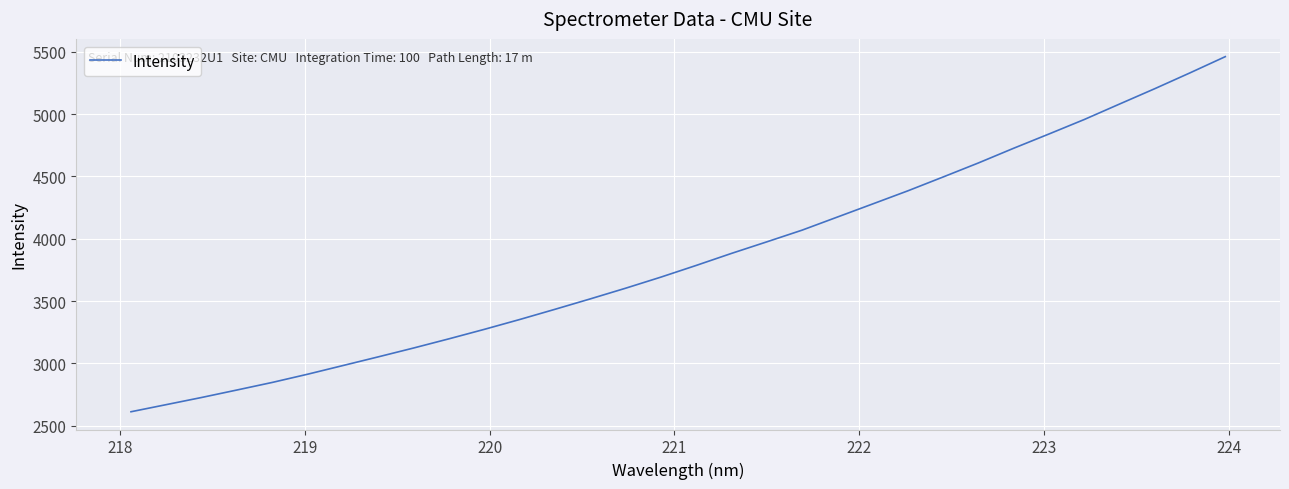

Reading left to right, what are all the values shown in this chart?

2612.2	2669.4	2726.7	2786.7	2847.5	2913.4	2983.0	3052.7	3123.7	3197.3	3273.2	3352.1	3434.0	3517.6	3603.1	3692.2	3786.0	3882.5	3975.2	4069.0	4174.1	4279.2	4384.8	4495.9	4608.5	4726.4	4840.8	4956.9	5080.9	5204.2	5331.3	5461.3